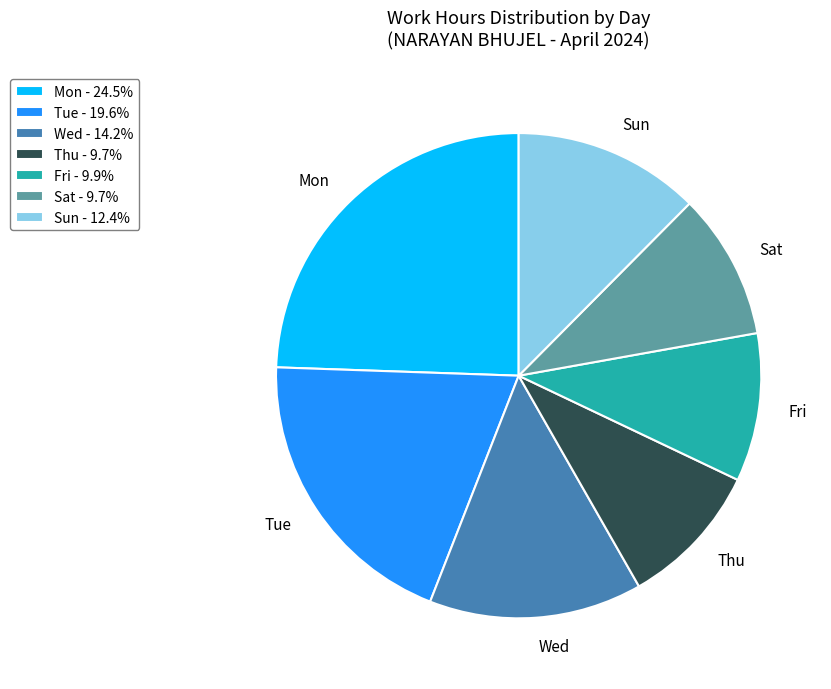

Which has a higher value, Sun or Sat?

Sun